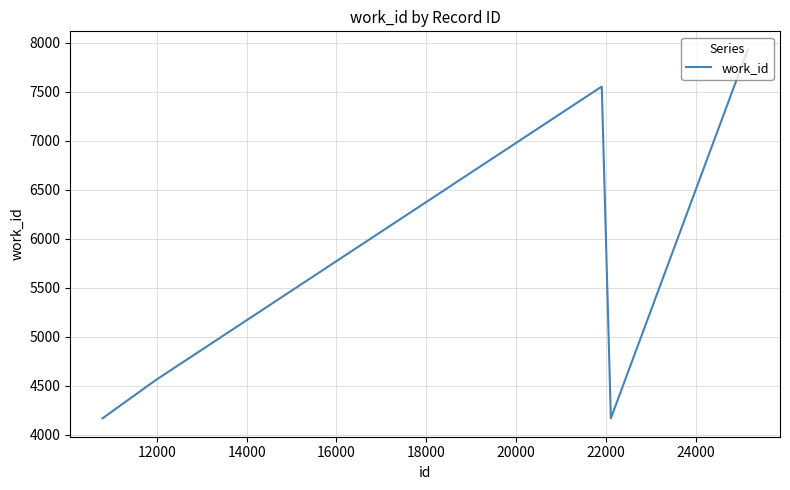

What is the maximum value shown in the chart?

7929